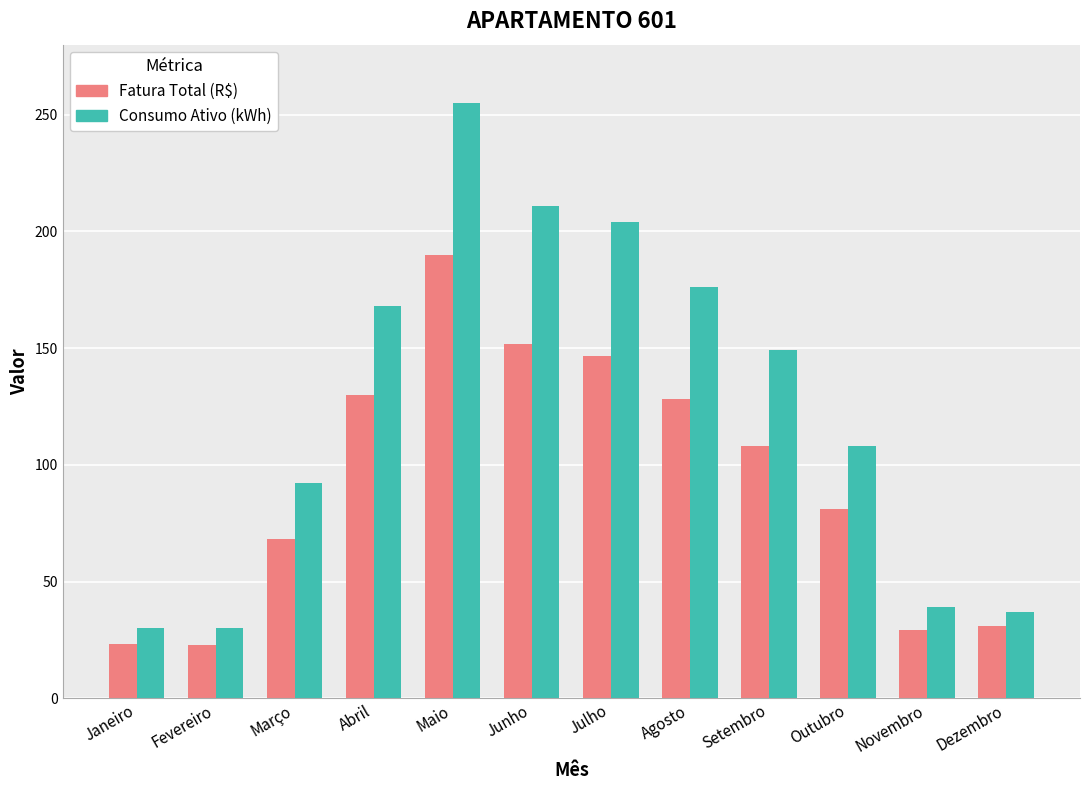

At which category is the sum across all series the highest?

Maio